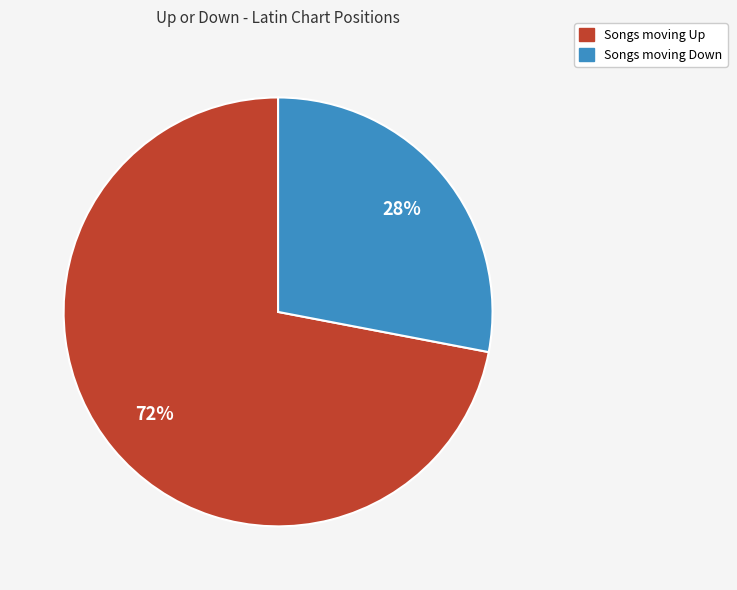

To the nearest percent, what is the difference between the largest and smallest slice percentages?

44%